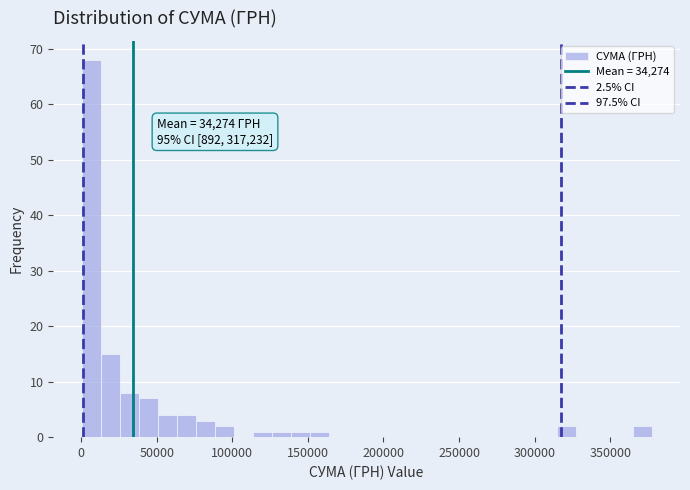

Around what value on the x-axis is the tallest bar? Give the approximate position of its centre, as read against the axis.

5000